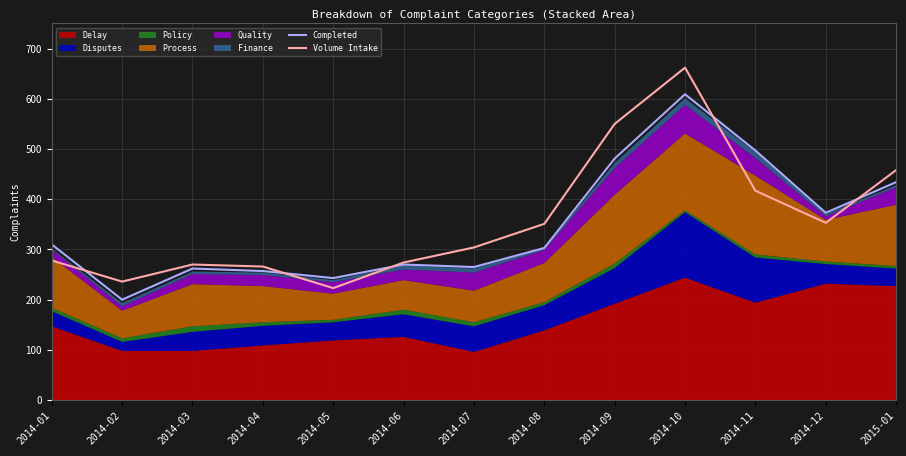

Reading left to right, extract all data points from this chart.

Completed: 2014-01=310	2014-02=200	2014-03=262	2014-04=257	2014-05=243	2014-06=270	2014-07=265	2014-08=303	2014-09=481	2014-10=609	2014-11=497	2014-12=373	2015-01=434
Volume Intake: 2014-01=278	2014-02=236	2014-03=270	2014-04=266	2014-05=223	2014-06=274	2014-07=304	2014-08=351	2014-09=550	2014-10=662	2014-11=417	2014-12=353	2015-01=458